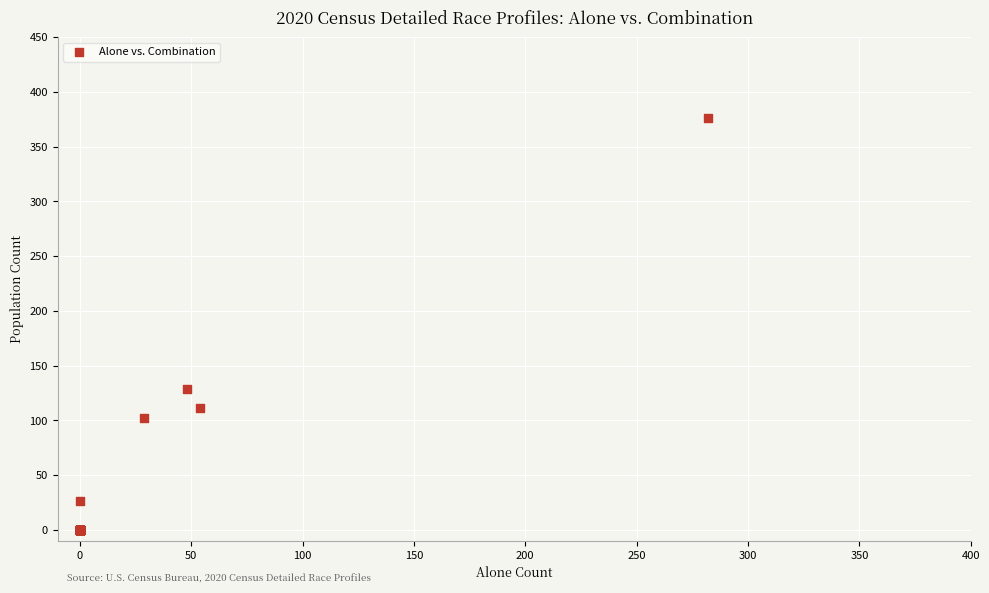

What Y value in the scatter plot is closest to 188?

129